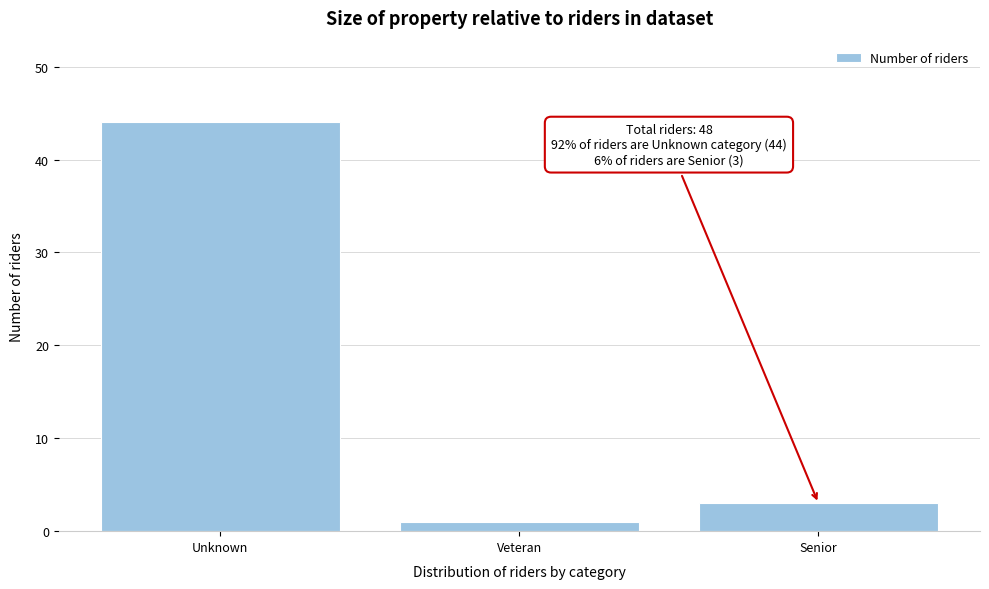

Reading left to right, extract all data points from this chart.

44	1	3